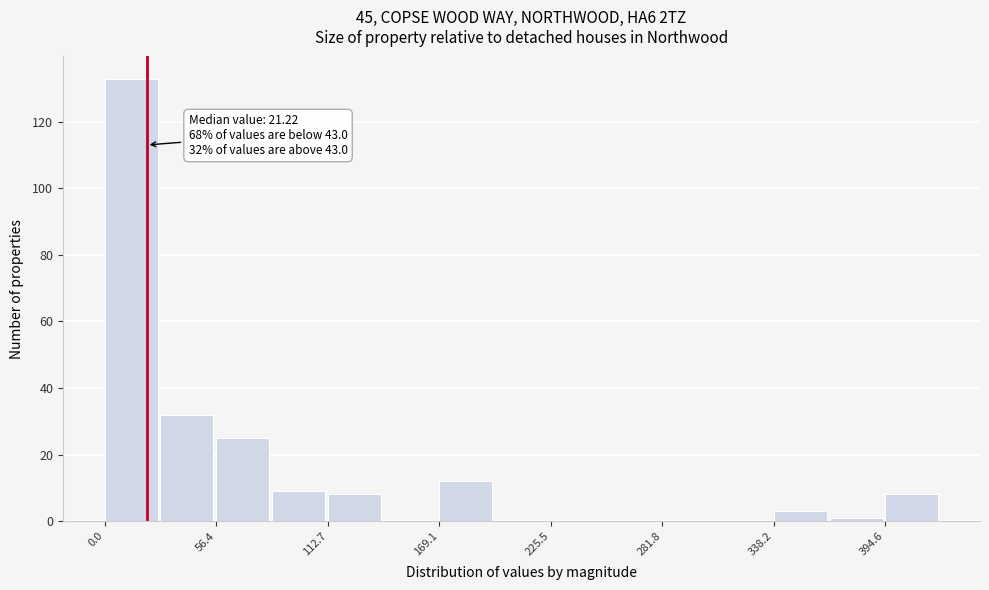

Read against the x-axis, roughly where is the centre of the tallest bar?

10